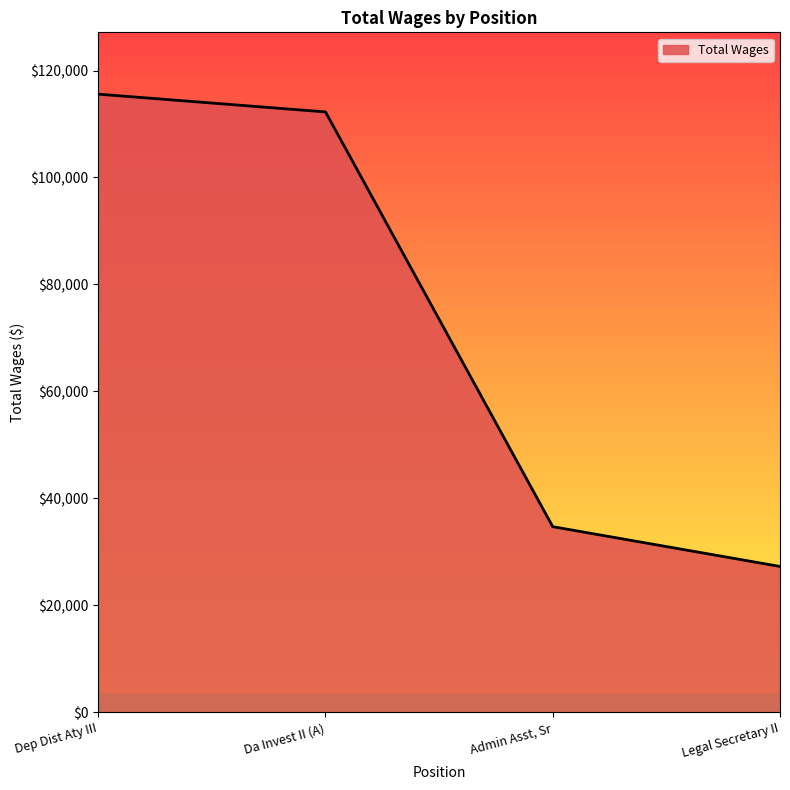

At which label is the value closest to 71434?

Admin Asst, Sr